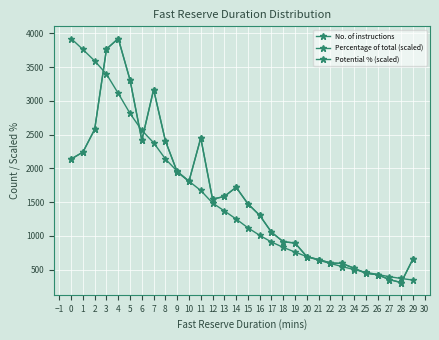

At how many categories does at least one series exceed 1156?

17